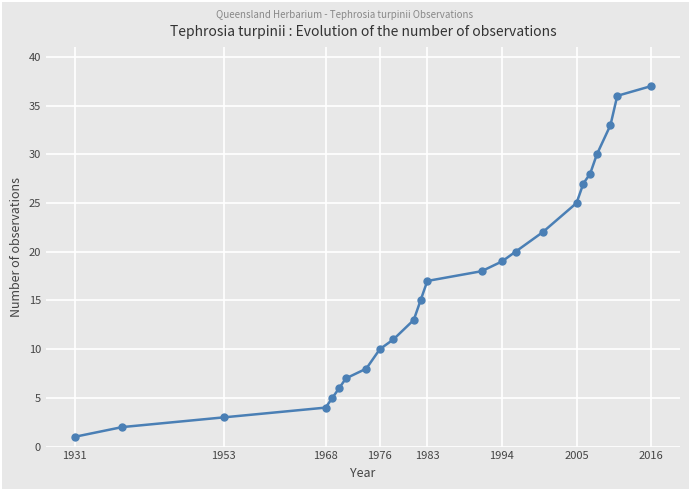

What is the maximum value shown in the chart?

37